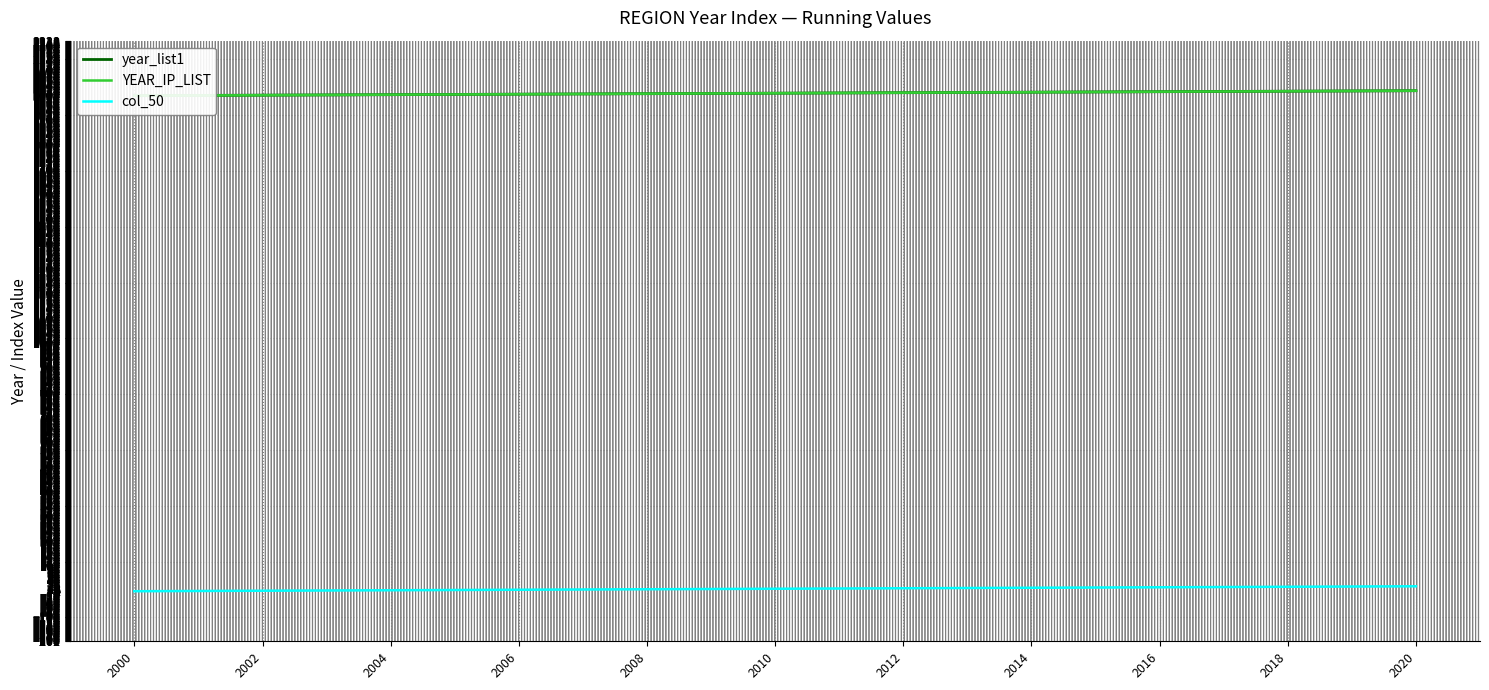

Is it true that col_50 equals 10 at 2010?

True